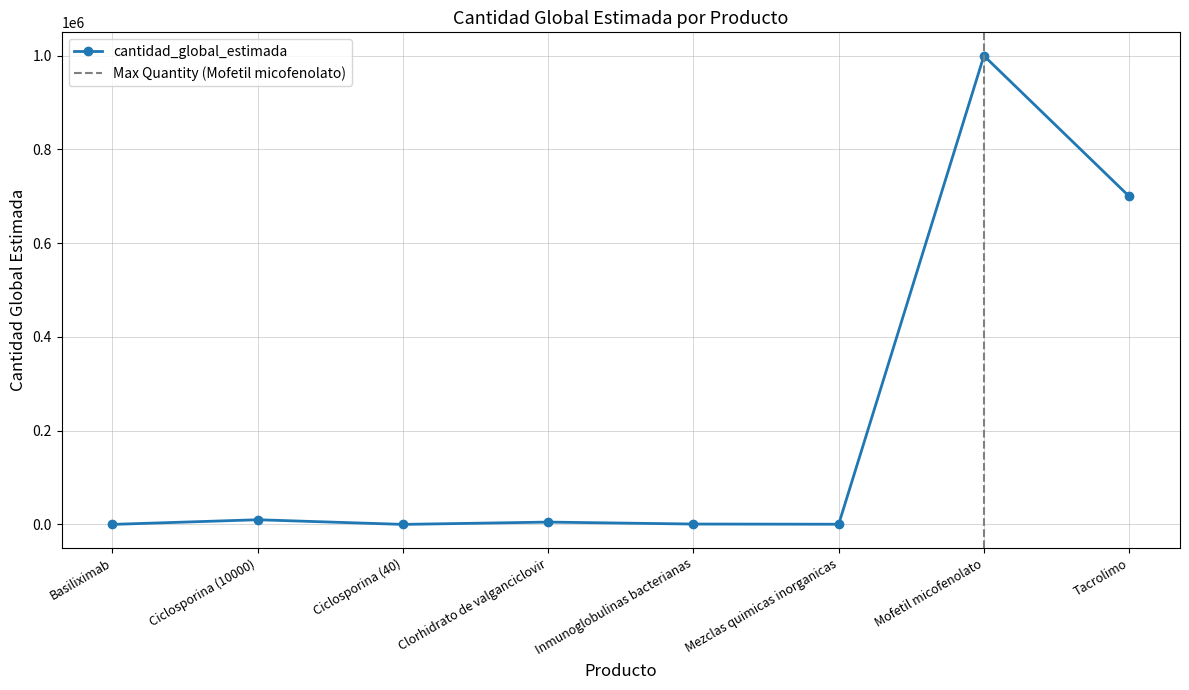

Which category has the lowest value across all series?

Ciclosporina (40)